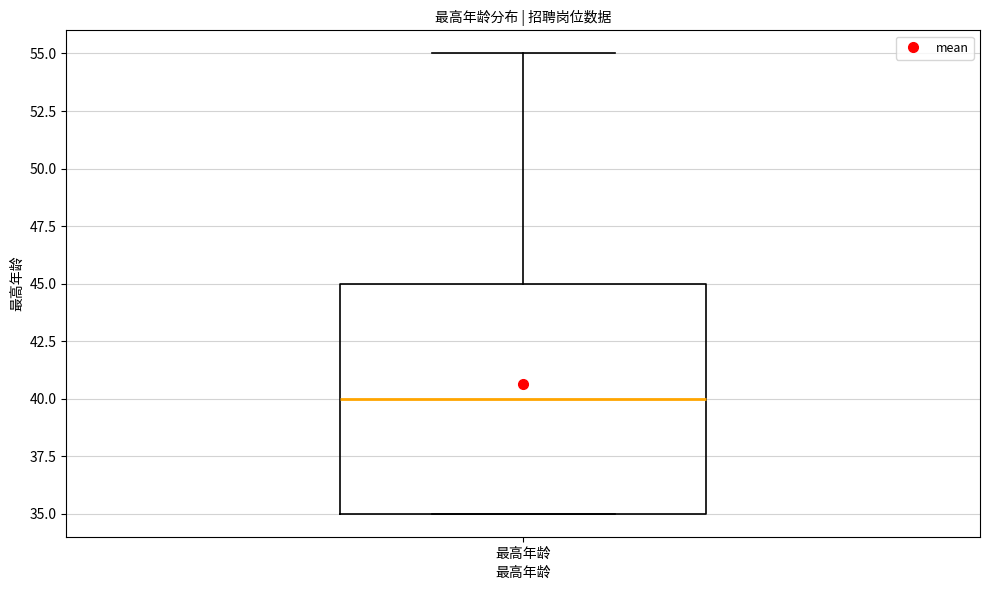

Transcribe this box plot: give where the median line is, the range the box spans, and where the two whiskers end, as read against the y-axis. The values are not printed on the chart, so give them approximately, as read against the axis.

median 40, box 35 to 45, whiskers 35 to 55